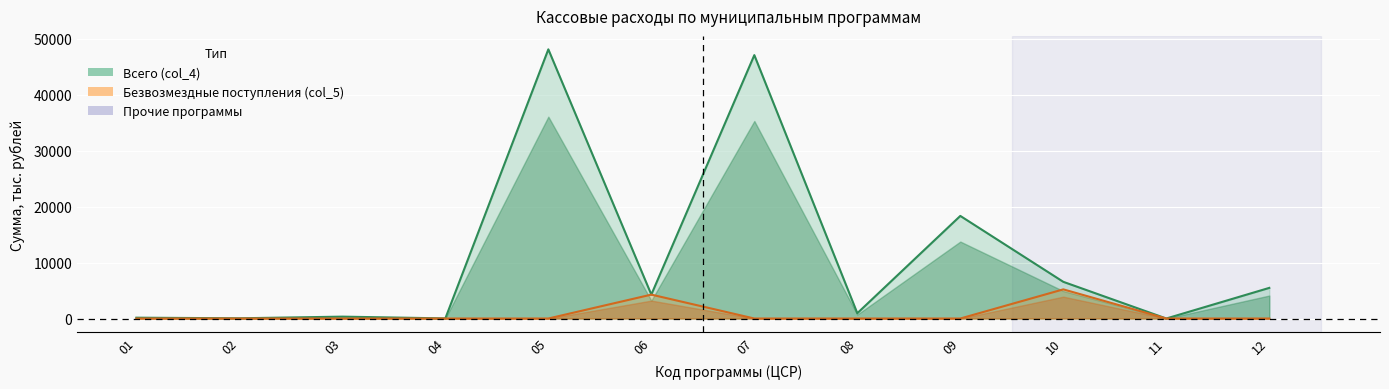

At which category is the sum across all series the highest?

05